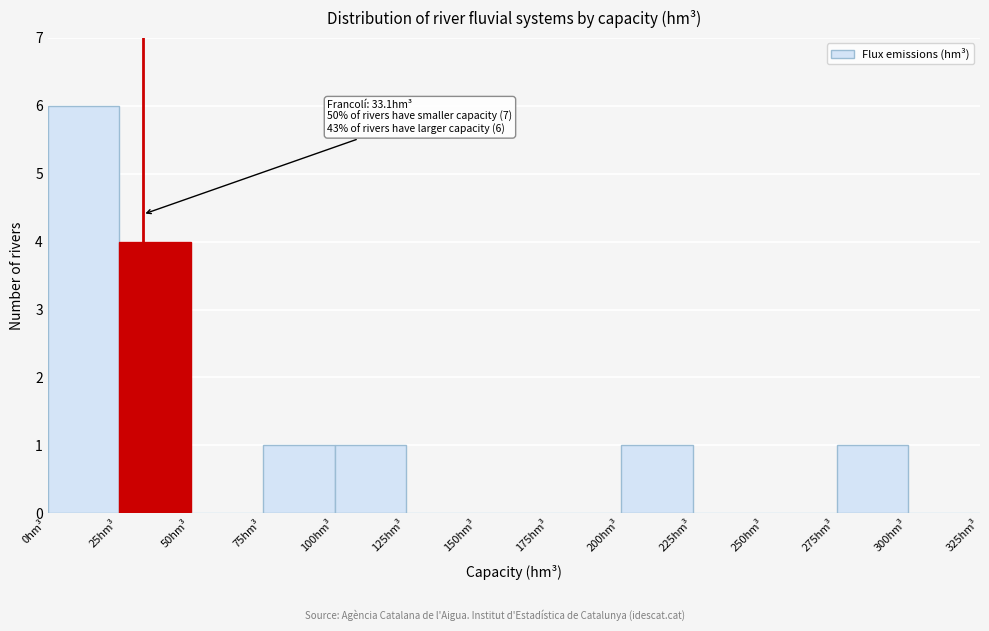

Which range on the x-axis has the tallest bar?

0 to 25